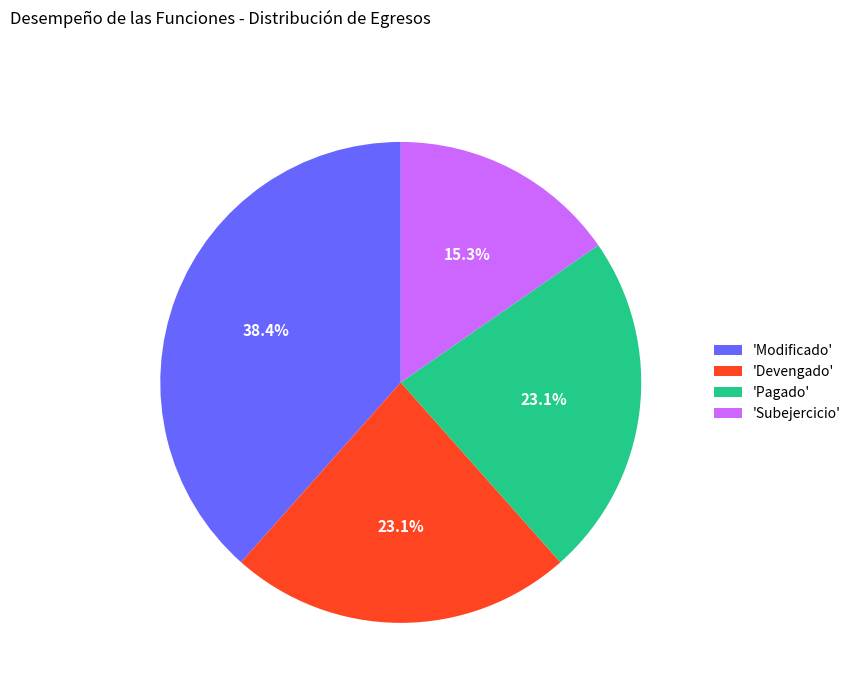

What is the ratio of the value at 'Devengado' to the value at 'Modificado'?

0.6